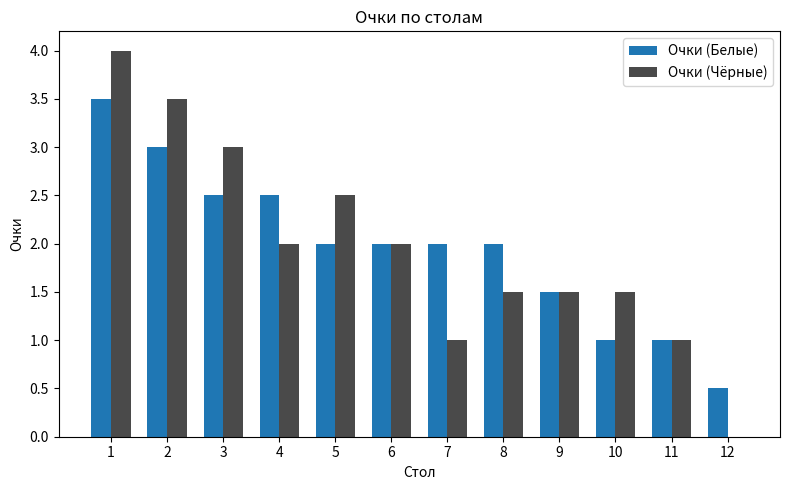

What is the sum of the Очки (Чёрные) values at 5 and 7?

3.5